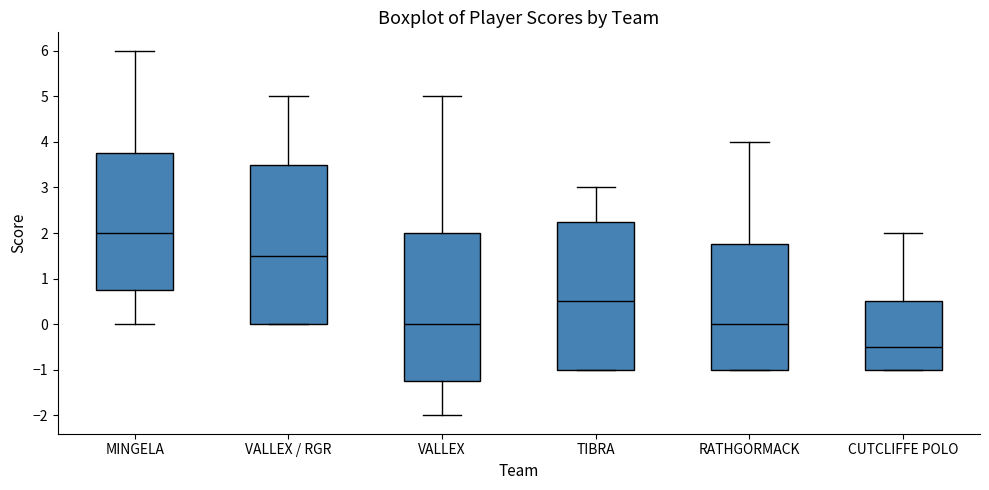

Reading left to right, transcribe this box plot: for each box, give where its median line is, the range the box spans, and where its two whiskers end, as read against the y-axis. The values are not printed on the chart, so give them approximately, as read against the axis.

MINGELA: median 2.0, box 0.8 to 3.8, whiskers 0.0 to 6.0
VALLEX / RGR: median 1.5, box 0.0 to 3.5, whiskers 0.0 to 5.0
VALLEX: median 0.0, box -1.2 to 2.0, whiskers -2.0 to 5.0
TIBRA: median 0.5, box -1.0 to 2.3, whiskers -1.0 to 3.0
RATHGORMACK: median 0.0, box -1.0 to 1.8, whiskers -1.0 to 4.0
CUTCLIFFE POLO: median -0.5, box -1.0 to 0.5, whiskers -1.0 to 2.0